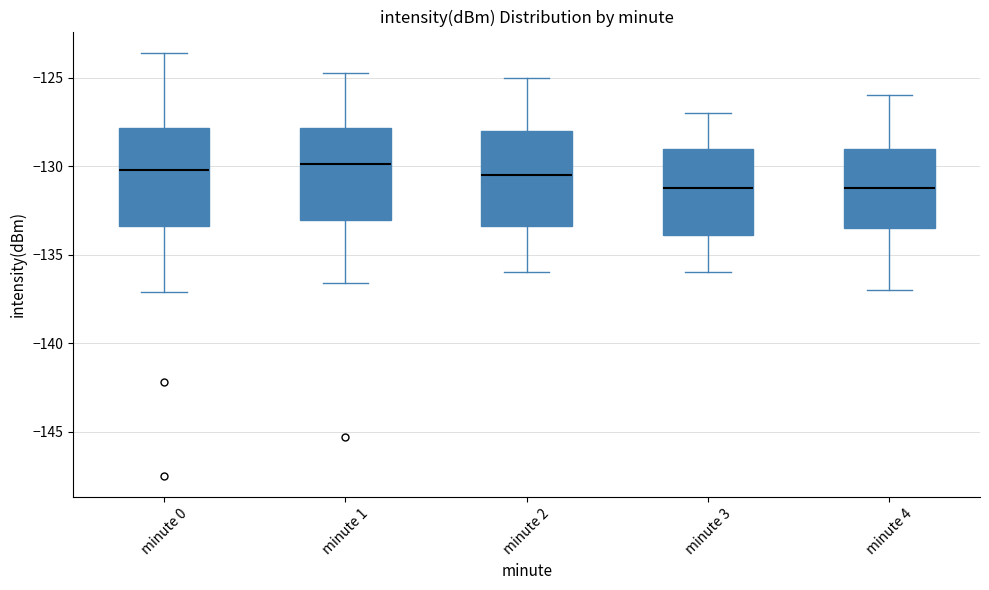

Reading left to right, read every box against the y-axis: the position of its median line, the range the box covers, and the ends of its whiskers. The values are not printed on the chart, so give them approximately, as read against the axis.

minute 0: median -130.0, box -133.5 to -128.0, whiskers -137.0 to -123.5
minute 1: median -130.0, box -133.0 to -128.0, whiskers -136.5 to -124.5
minute 2: median -130.5, box -133.5 to -128.0, whiskers -136.0 to -125.0
minute 3: median -131.0, box -134.0 to -129.0, whiskers -136.0 to -127.0
minute 4: median -131.0, box -133.5 to -129.0, whiskers -137.0 to -126.0